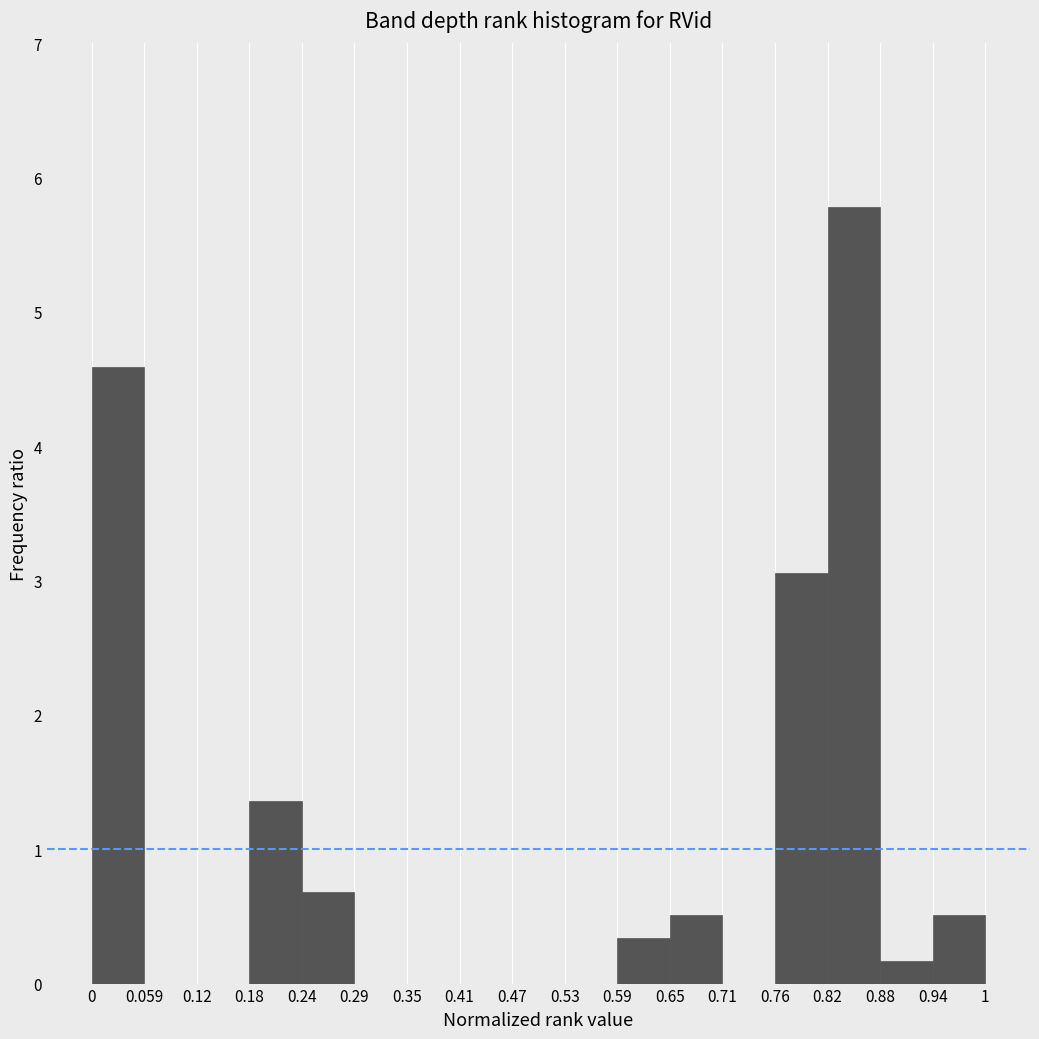

Which range on the x-axis has the tallest bar?

0.82 to 0.88